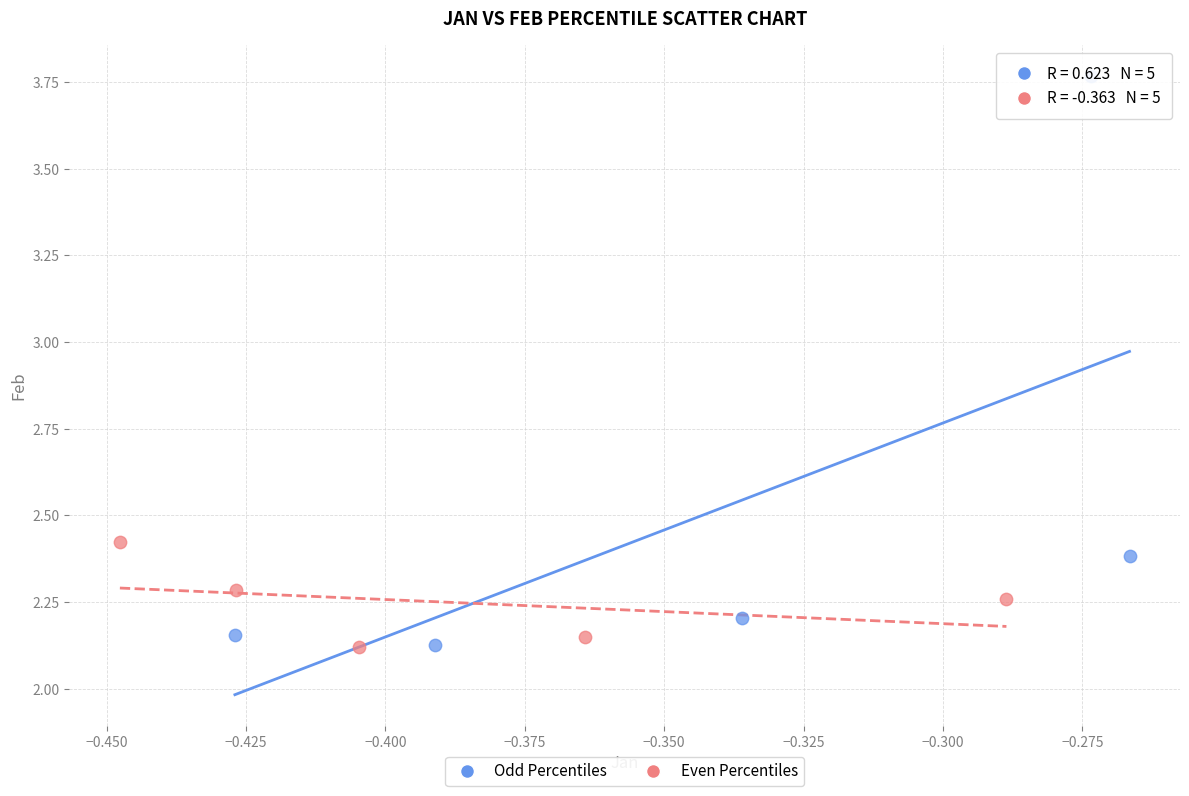

Which series contains the highest Y value?

Odd Percentiles